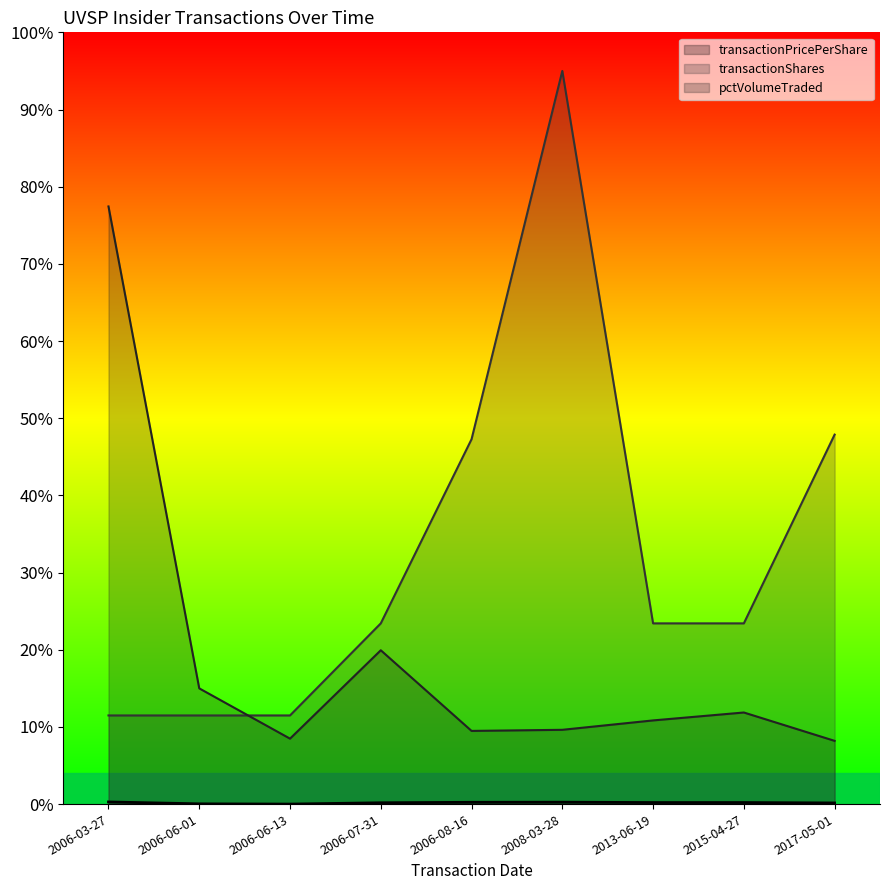

Reading left to right, transcribe all the data shown in this chart.

transactionPricePerShare: 0.0	0.0	0.0	0.0	0.0	0.0	0.0	0.0	0.0
transactionShares: 0.1	0.1	0.1	0.2	0.5	0.9	0.2	0.2	0.5
pctVolumeTraded: 0.8	0.1	0.1	0.2	0.1	0.1	0.1	0.1	0.1